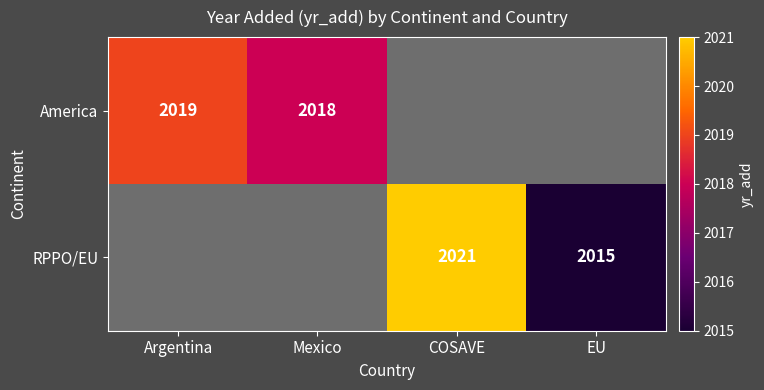

Is the value of RPPO/EU at EU greater than the value of America at Mexico?

No